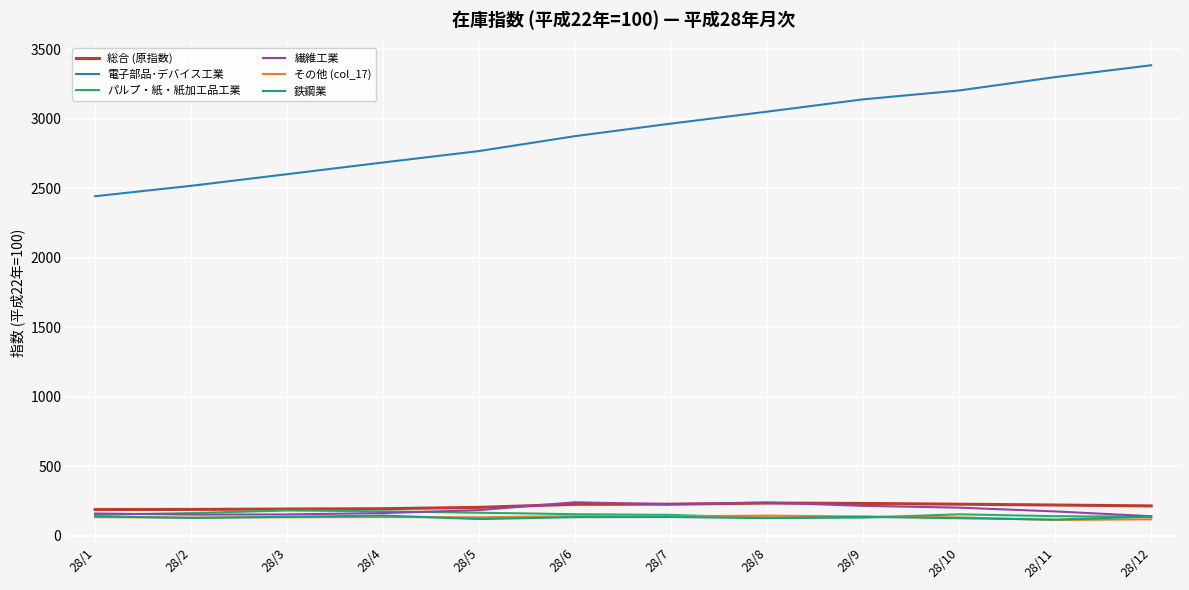

The value of 電子部品･デバイス工業 at 28/5 is 1923.6. True or false?

False